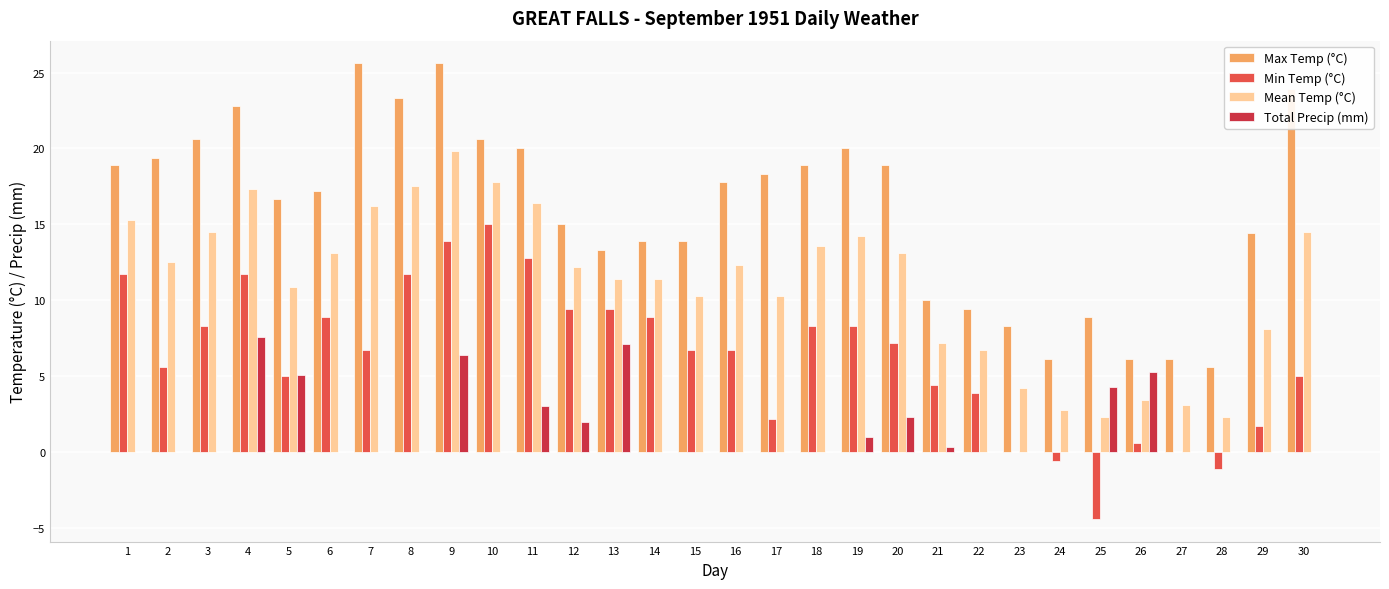

What is the sum of the Min Temp (°C) values at 2 and 29?

7.3